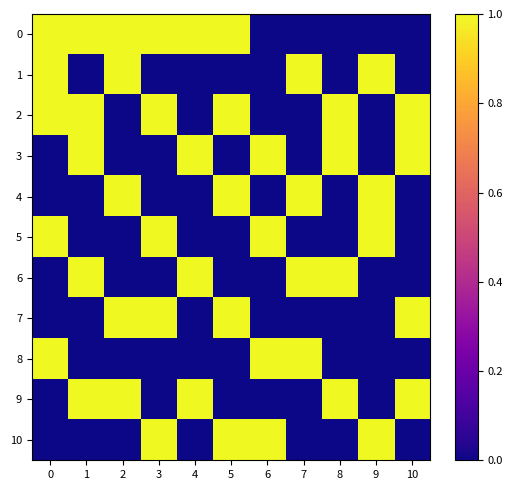

What is the total value across all series at 8?

4